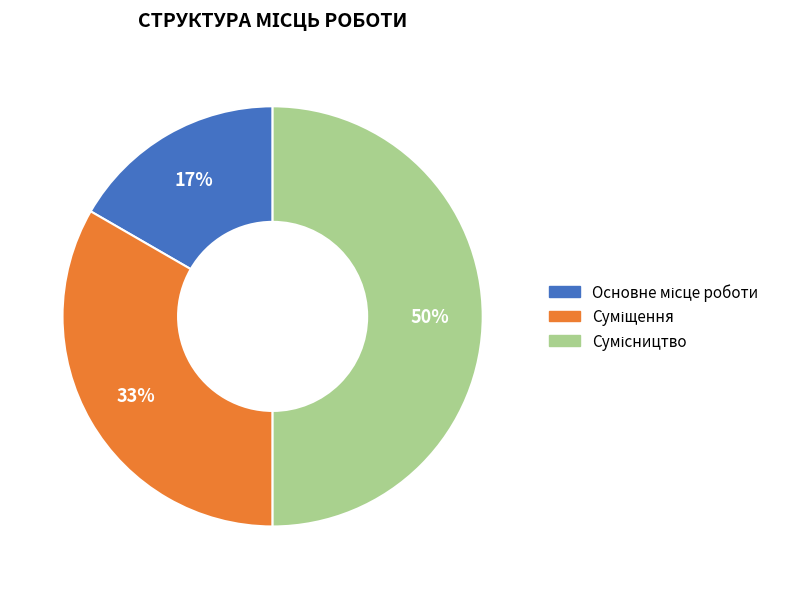

To the nearest percent, what is the average slice percentage?

33%